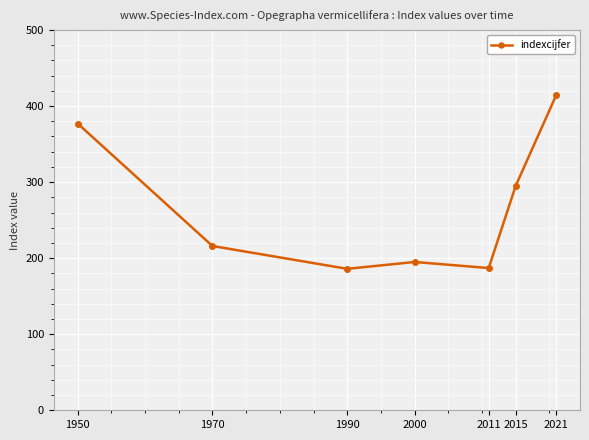

The chart shows a value of 220 at 2021. True or false?

False